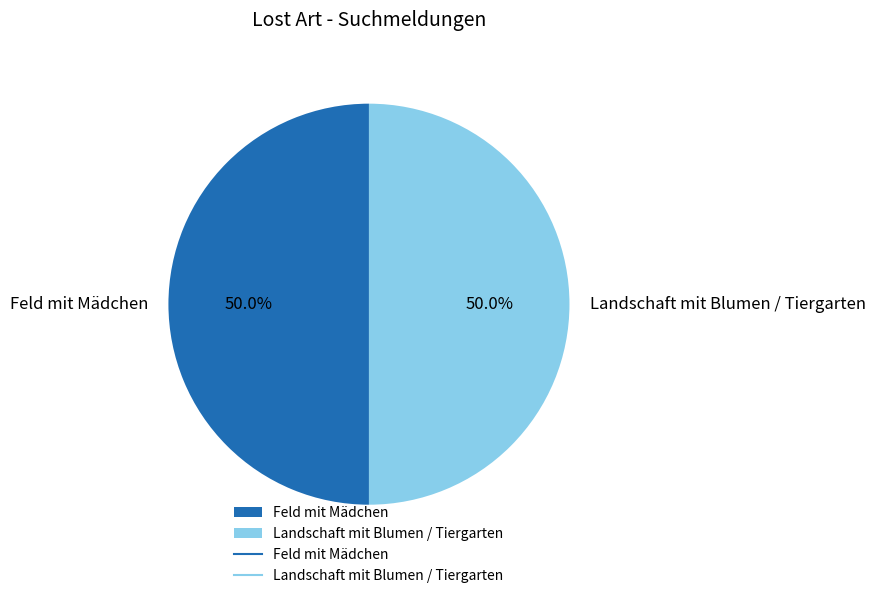

What is the ratio of the value at Landschaft mit Blumen / Tiergarten to the value at Feld mit Mädchen?

1.0